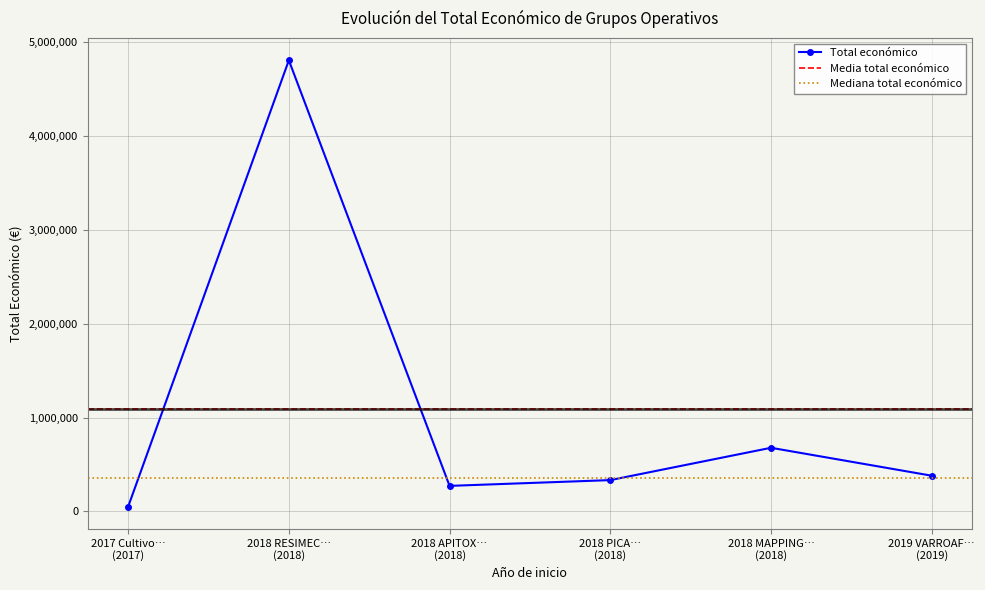

What position from the right is 2018 APITOX?

4